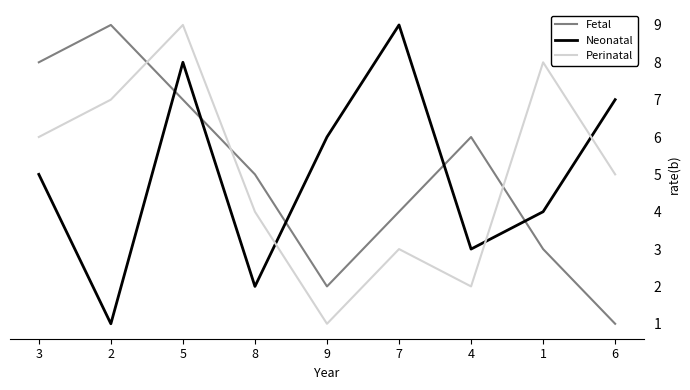

At which label is Neonatal closest to 5?

3